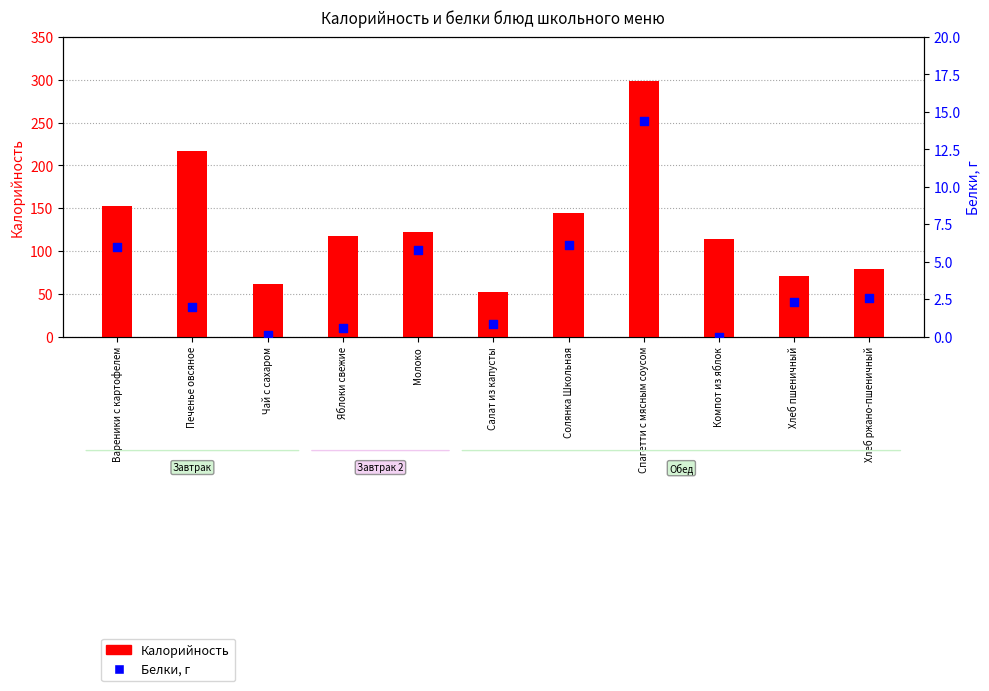

At which category is the sum across all series the highest?

Спагетти с мясным соусом